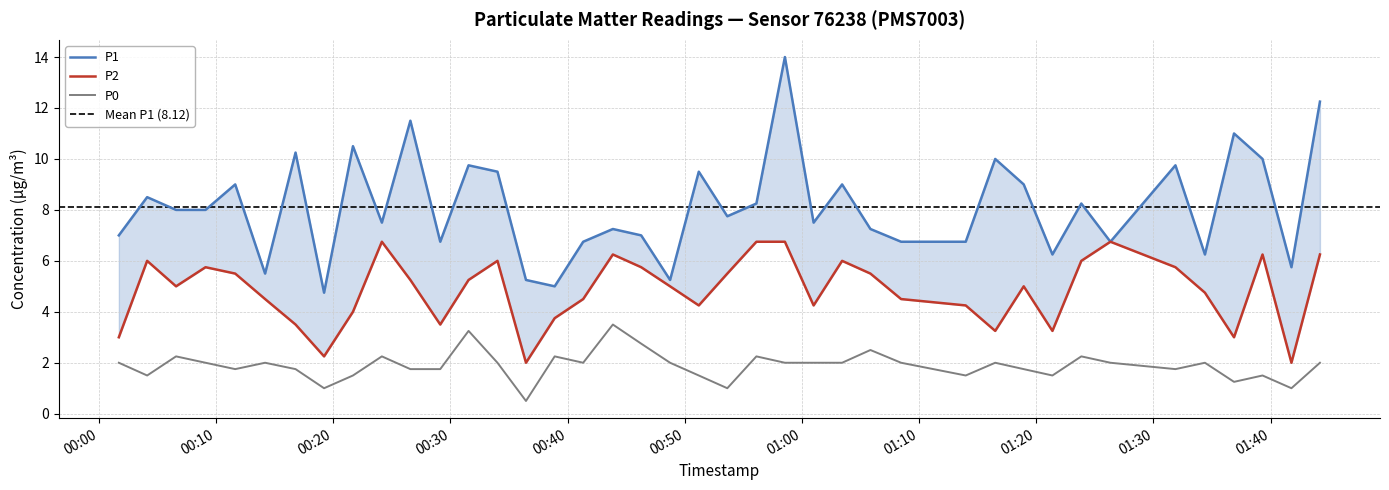

How many data points in P1 are less than 8?

20